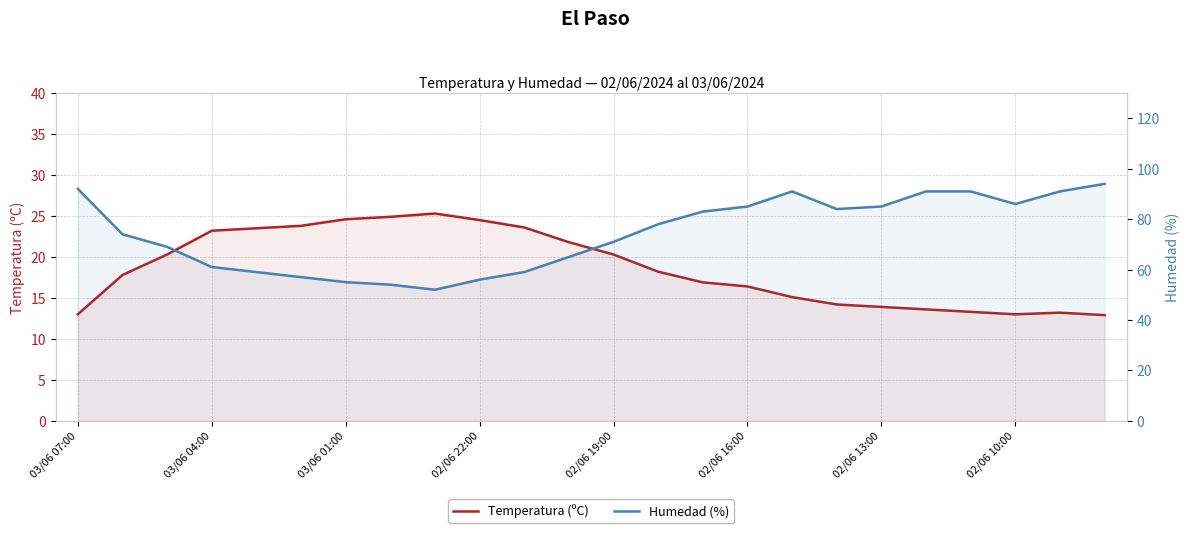

What is the maximum value shown in the chart?

94.0